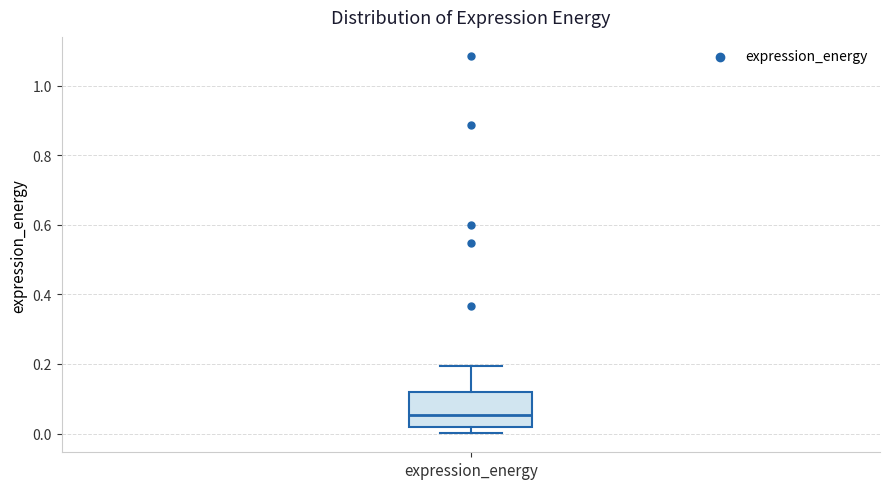

Read this box plot against the y-axis: the position of the median line, the range covered by the box, and the ends of both whiskers. The values are not printed on the chart, so give them approximately, as read against the axis.

median 0.06, box 0.02 to 0.12, whiskers 0.00 to 0.20